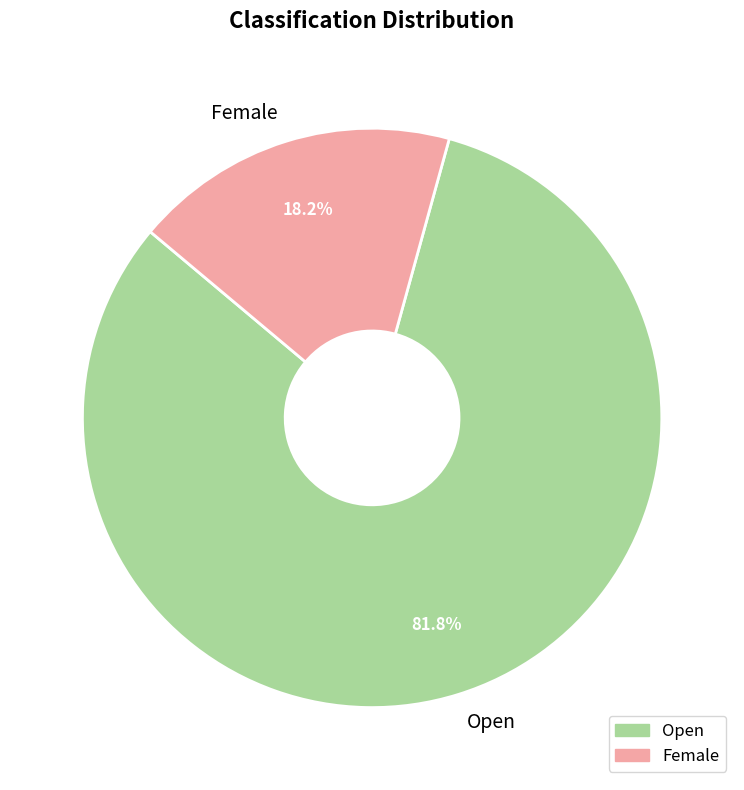

What is the total percentage of Open and Female?

100.0%